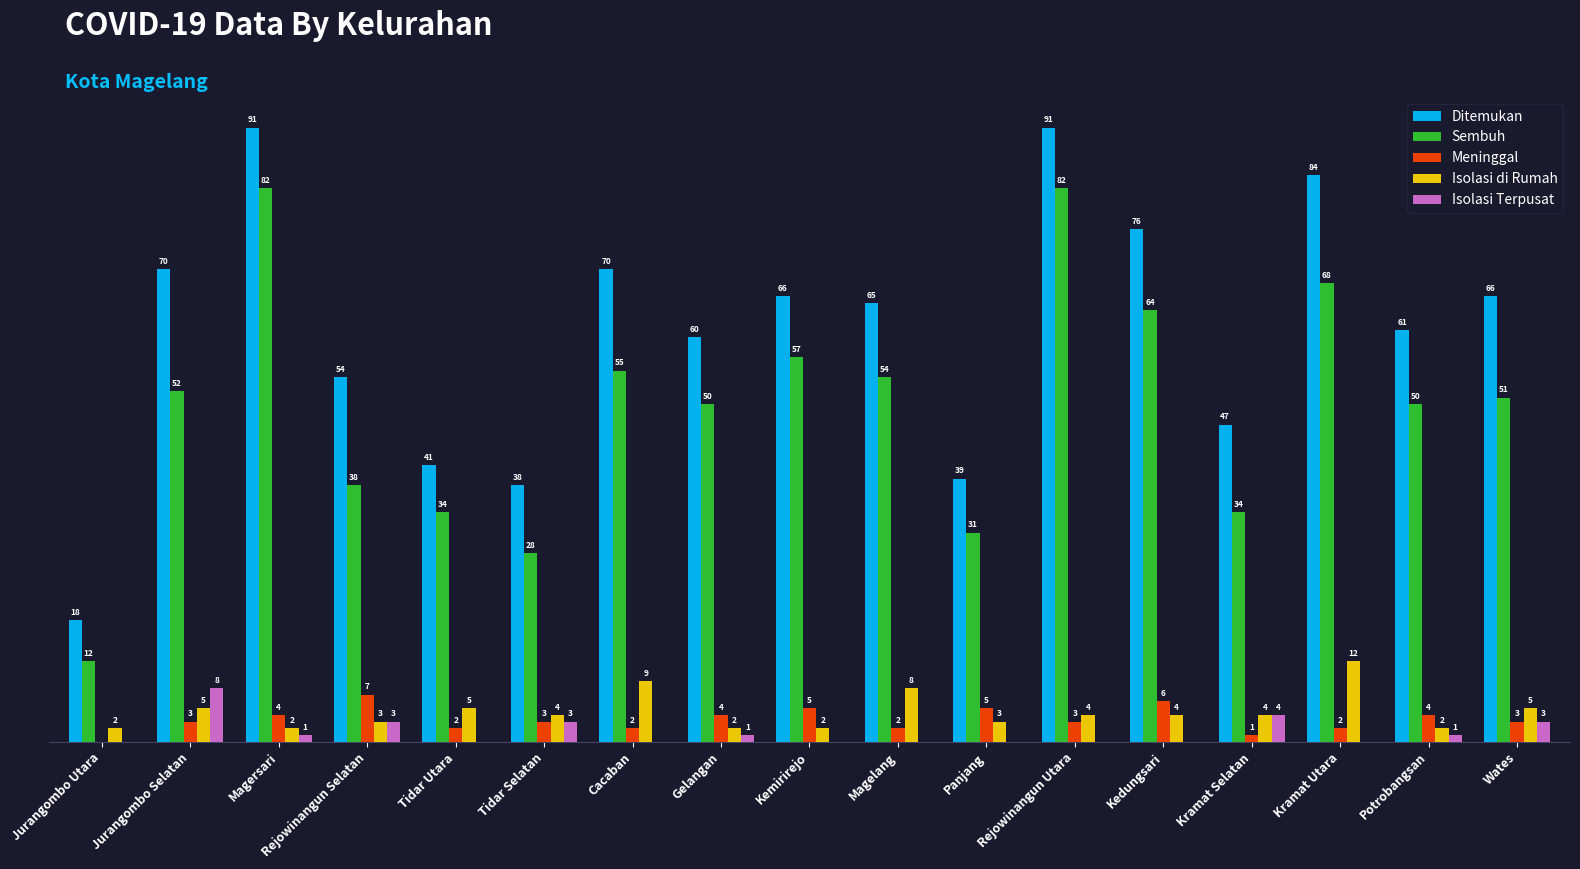

Which series has the largest total across all categories?

Ditemukan